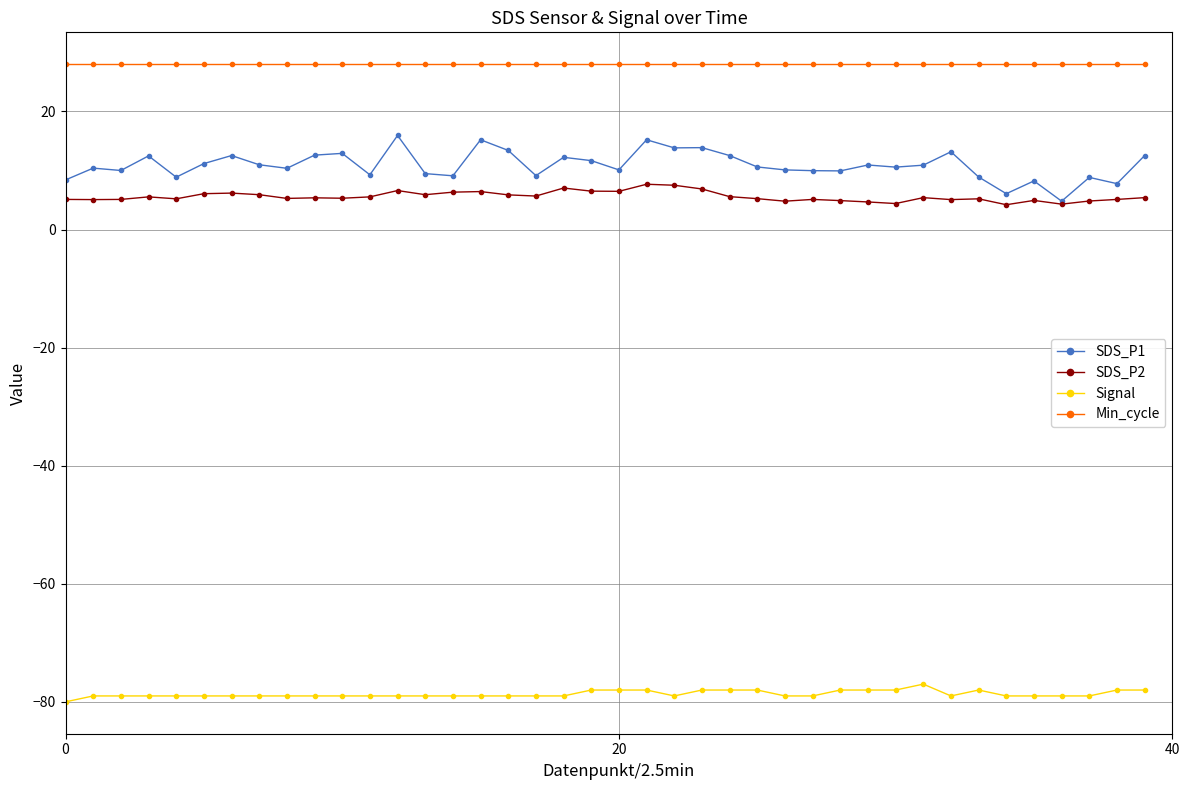

True or false: Signal and SDS_P2 cross at least once.

False